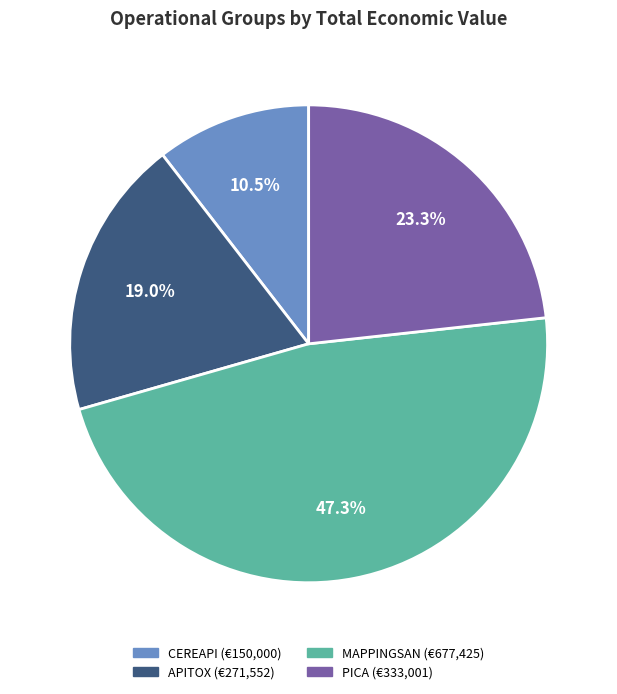

To the nearest percent, what is the difference between the largest and smallest slice percentages?

37%